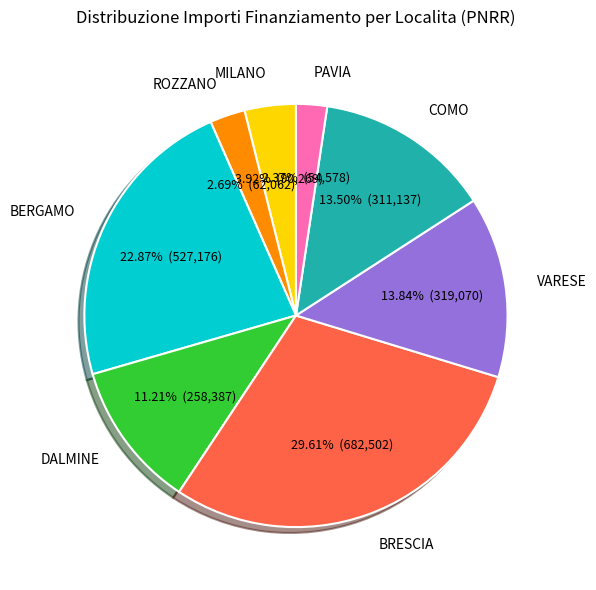

Is there any slice that represents more than half of the pie?

No